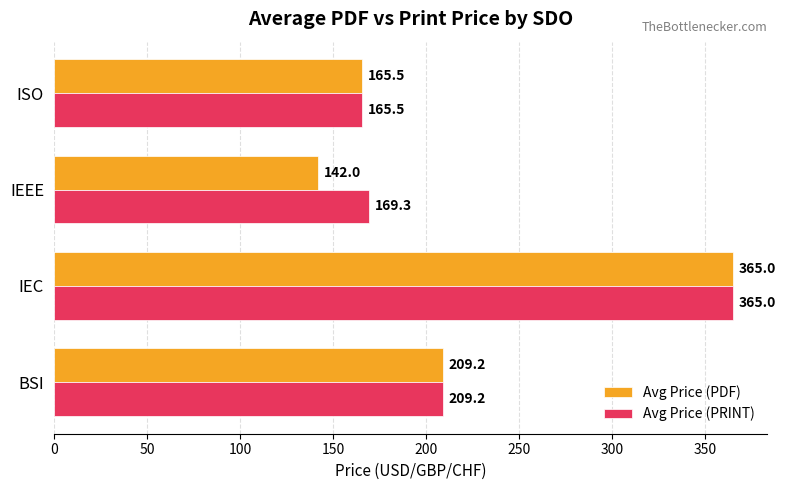

What is the average value of the Avg Price (PRINT) series?

227.2